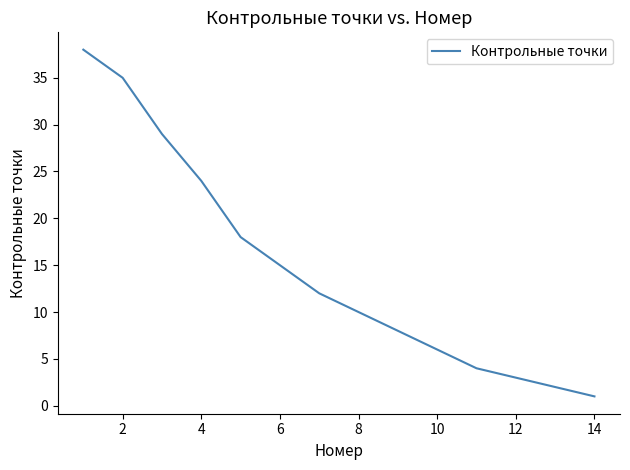

What is the difference between the maximum and minimum values?

37